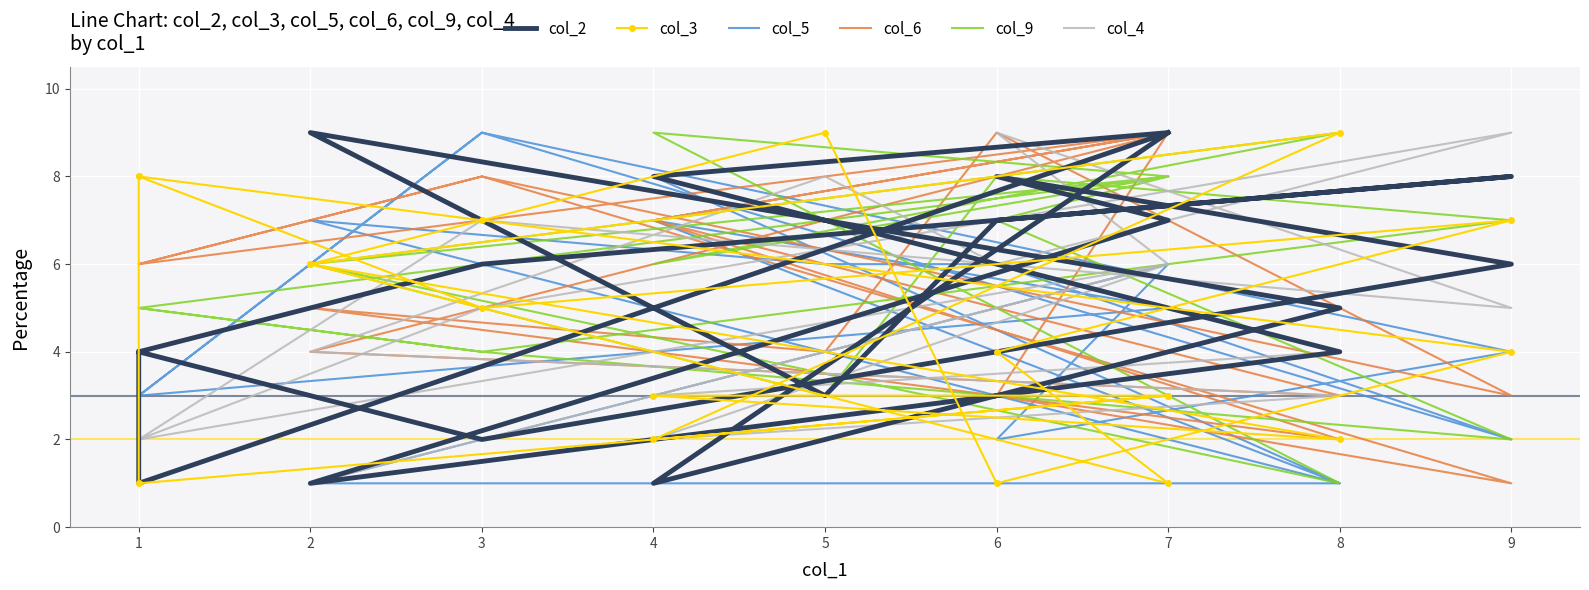

What is the value of the col_4 point at the 12th from the left?

5